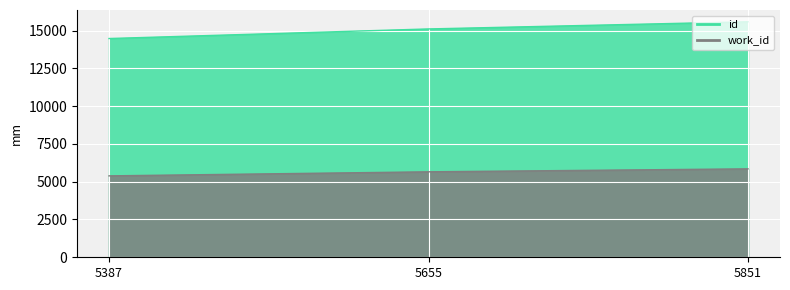

List the series in order of their peak value, highest first.

id, work_id